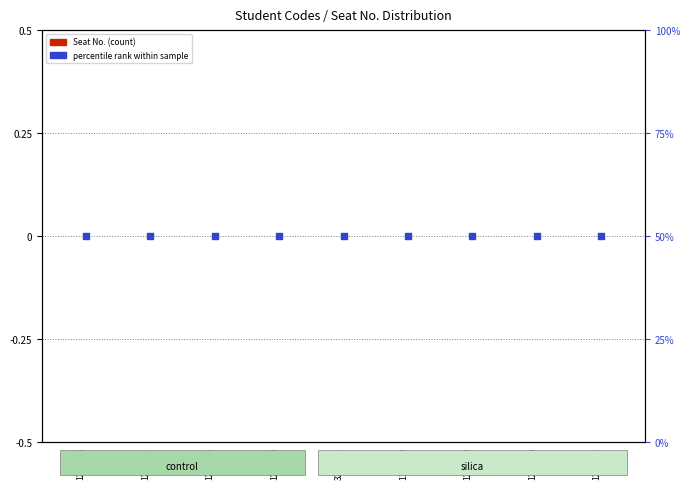

Which series contains the lowest Y value?

Seat No. (count)